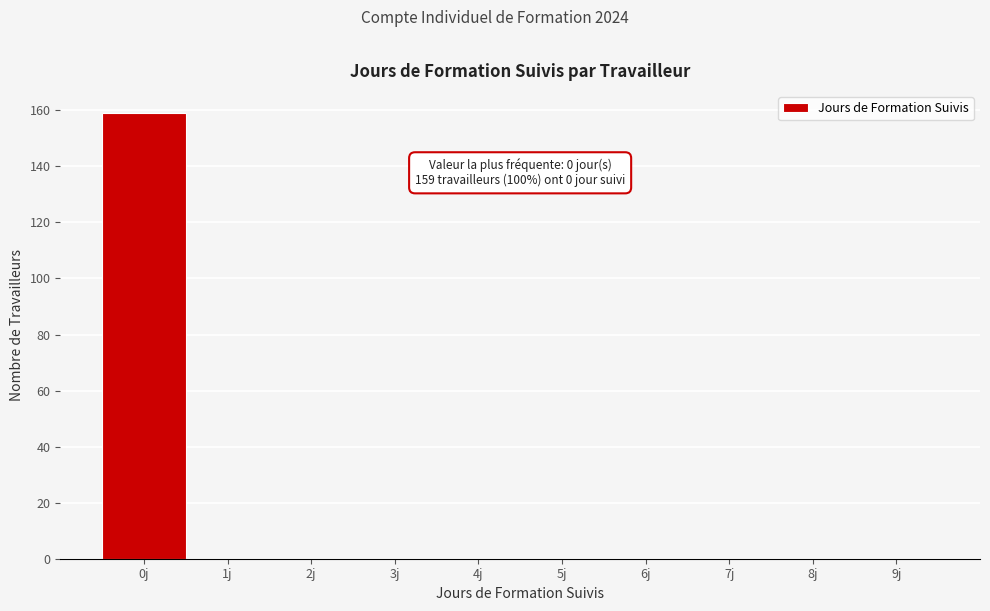

Reading left to right, what are all the values shown in this chart?

0j=159	1j=0	2j=0	3j=0	4j=0	5j=0	6j=0	7j=0	8j=0	9j=0